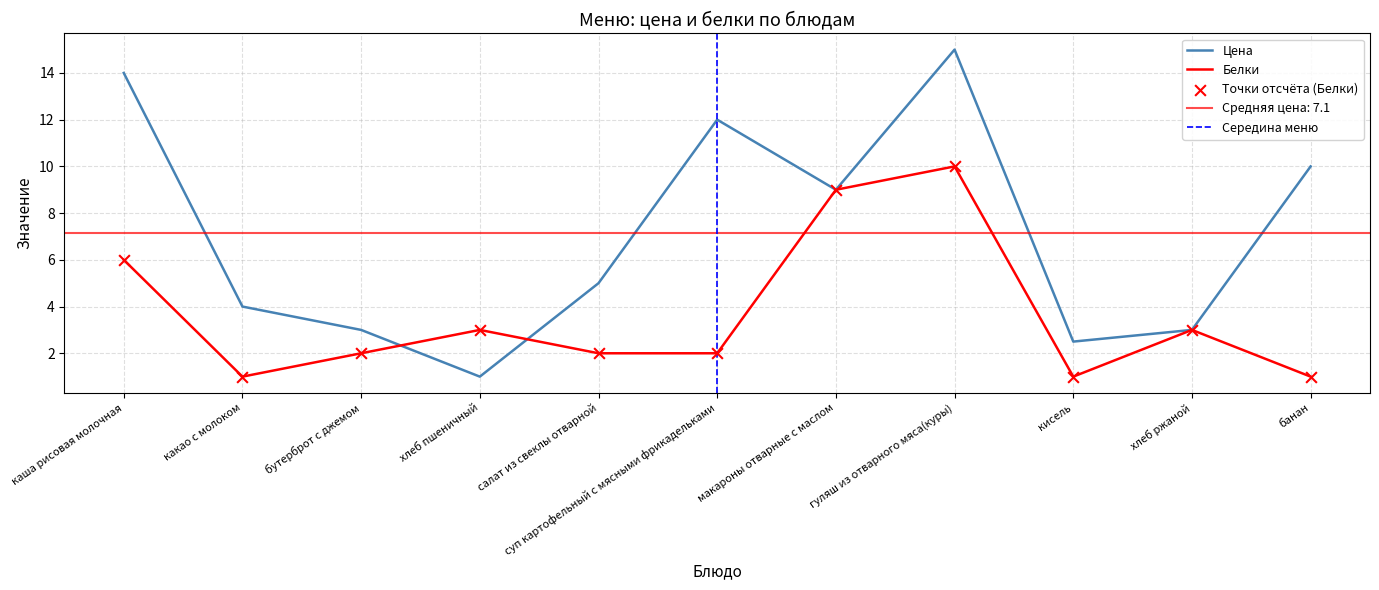

Which series contains the highest Y value?

Цена